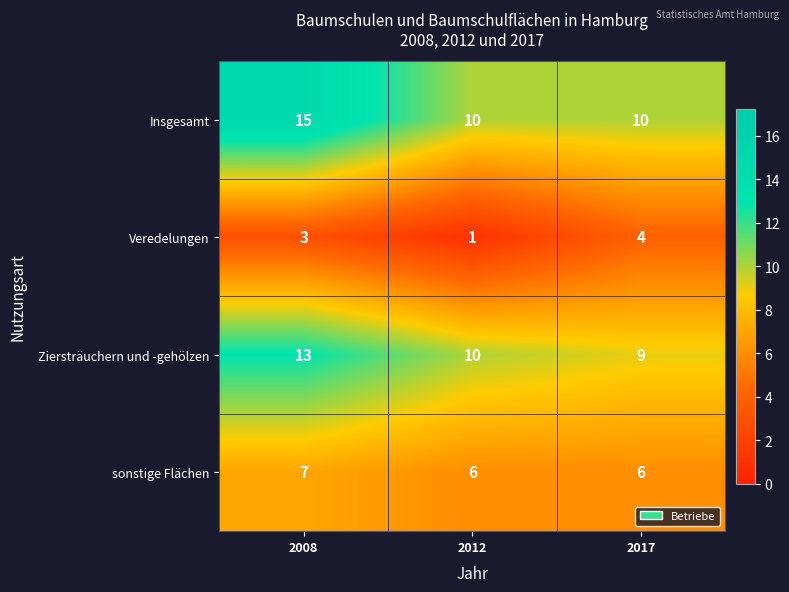

At which label does Ziersträuchern und -gehölzen first exceed 10?

2008